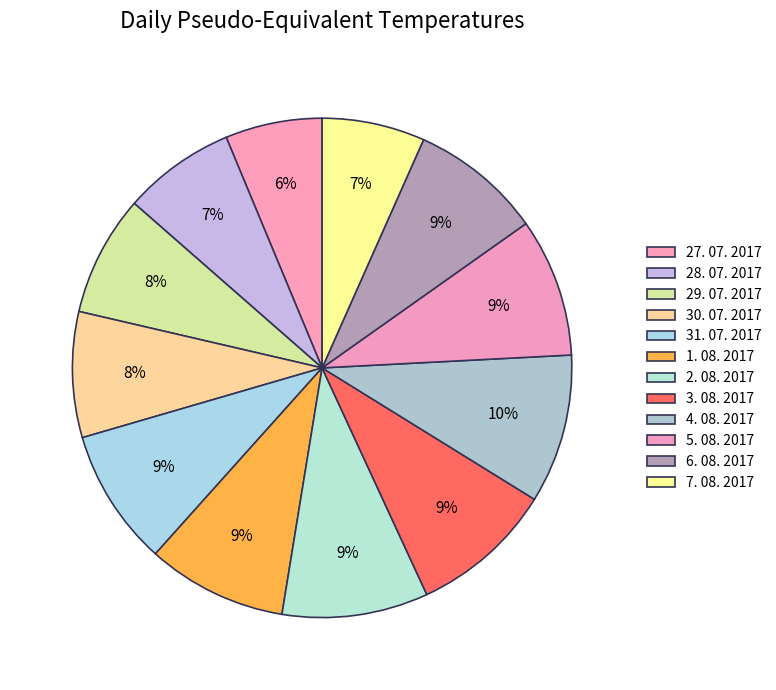

How many slices are in this pie chart?

12